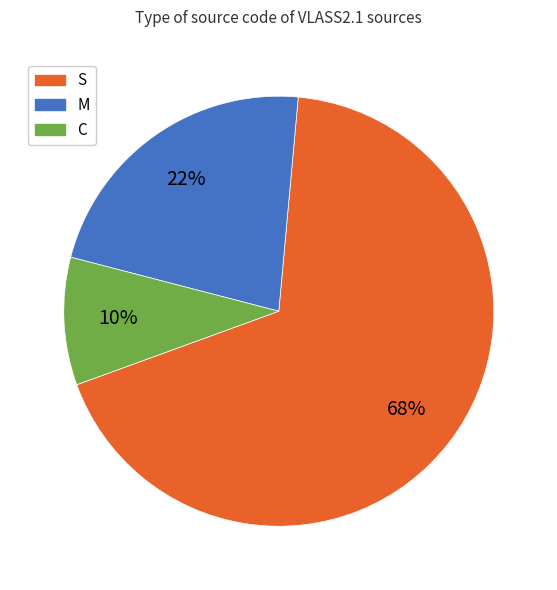

Is the sum of S and C greater than half?

Yes